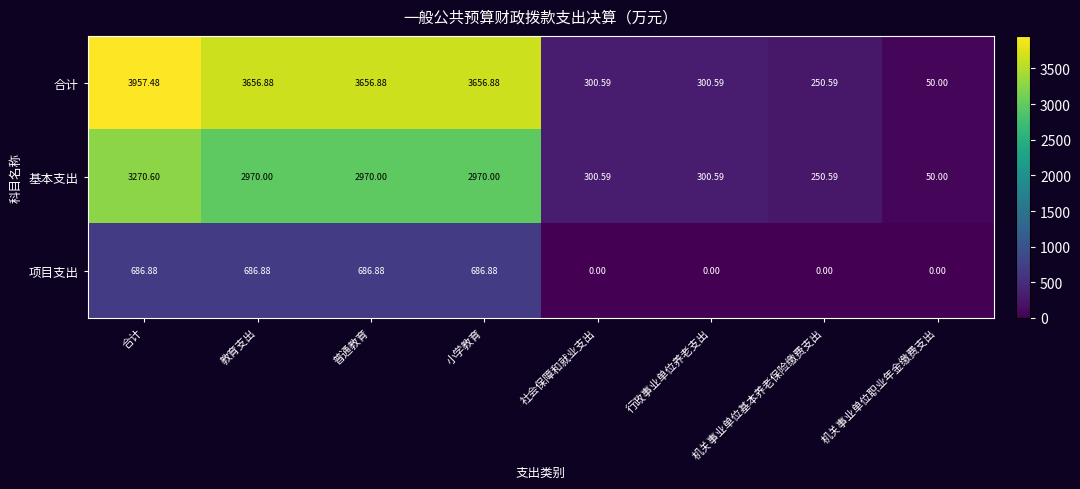

Between 普通教育 and 社会保障和就业支出, which series saw the biggest shift?

合计